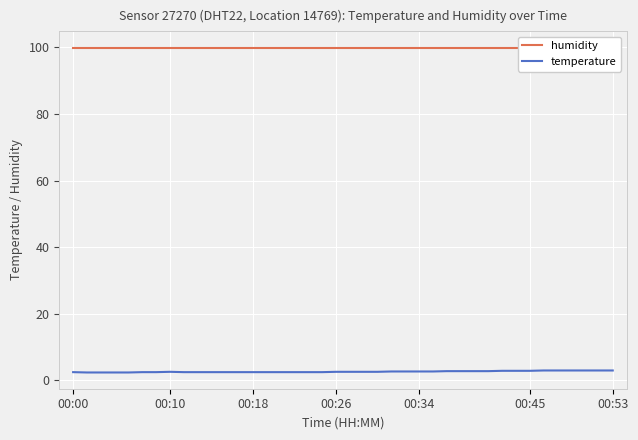

Which series has the largest range (max minus min)?

temperature